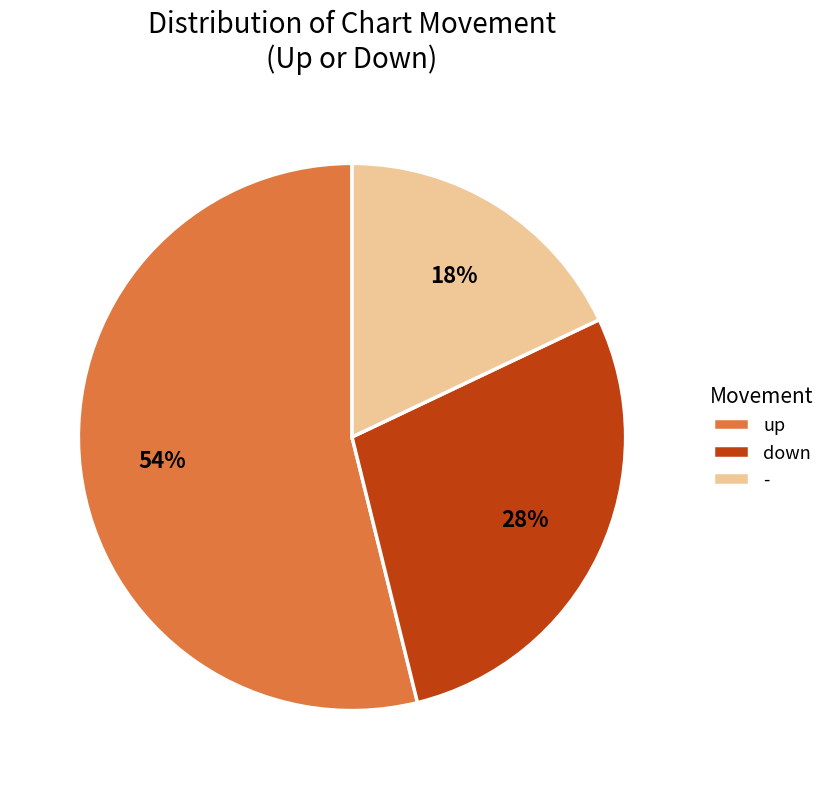

Is it true that up is 54% of the pie?

True